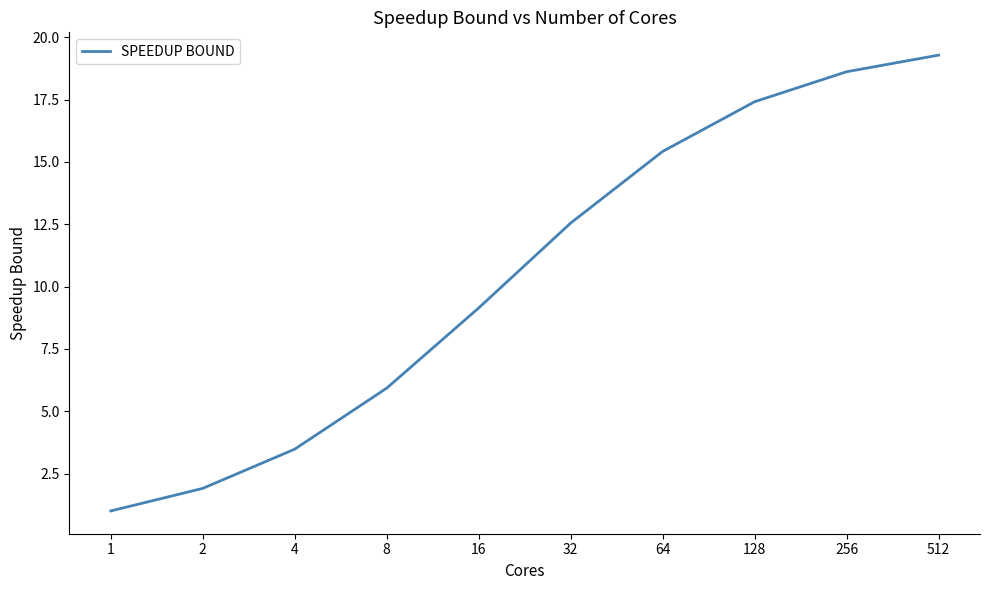

What is the greatest value displayed?

19.3